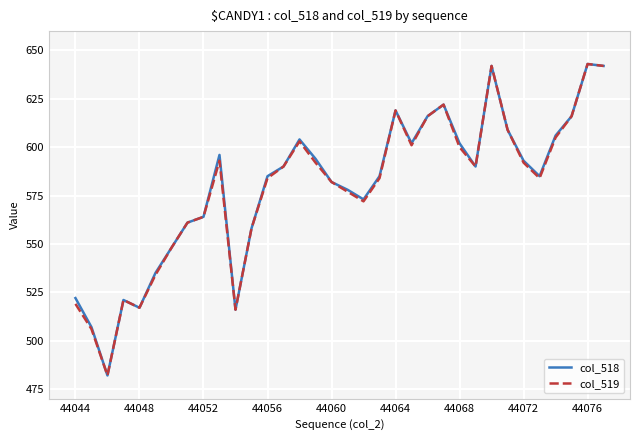

How many distinct data groups are displayed?

2